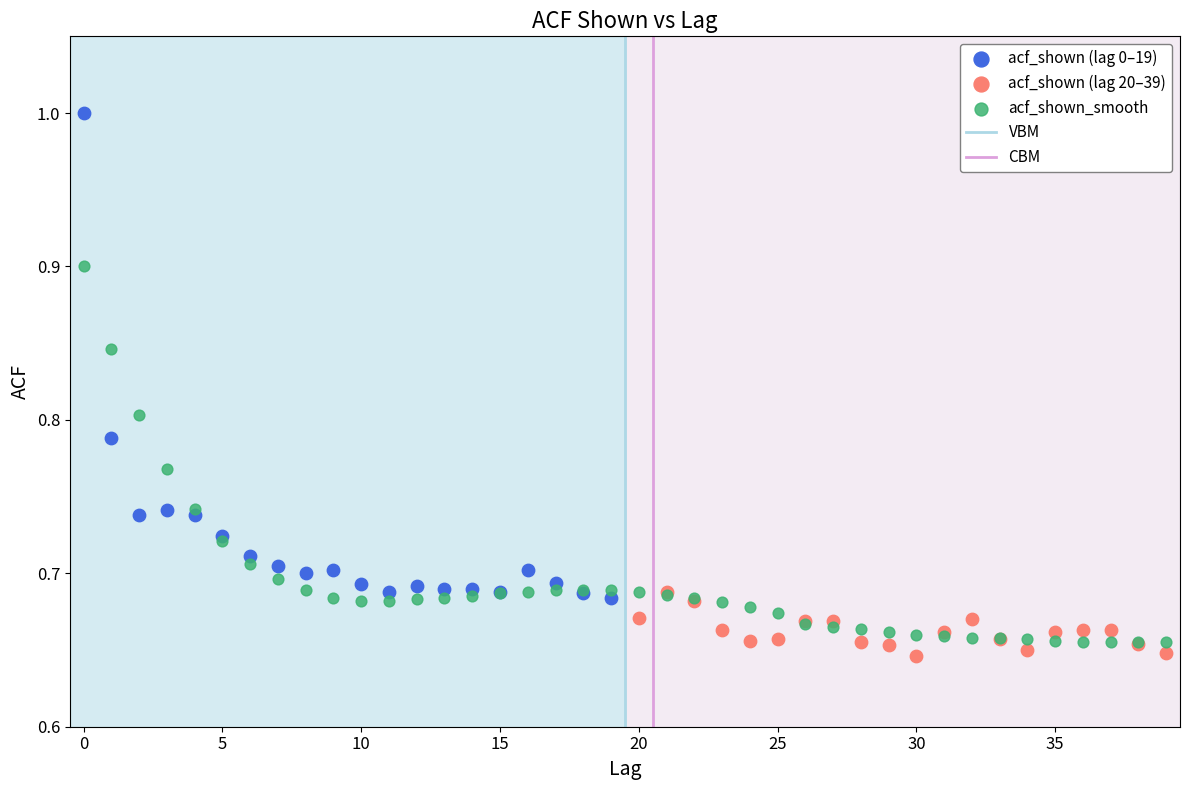

Which series has the largest Y range (max minus min)?

acf_shown (lag 0–19)